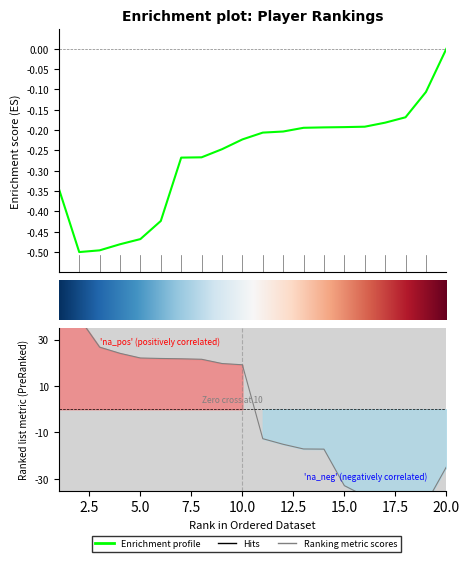

True or false: the data has more than 1 interior local peaks.

False